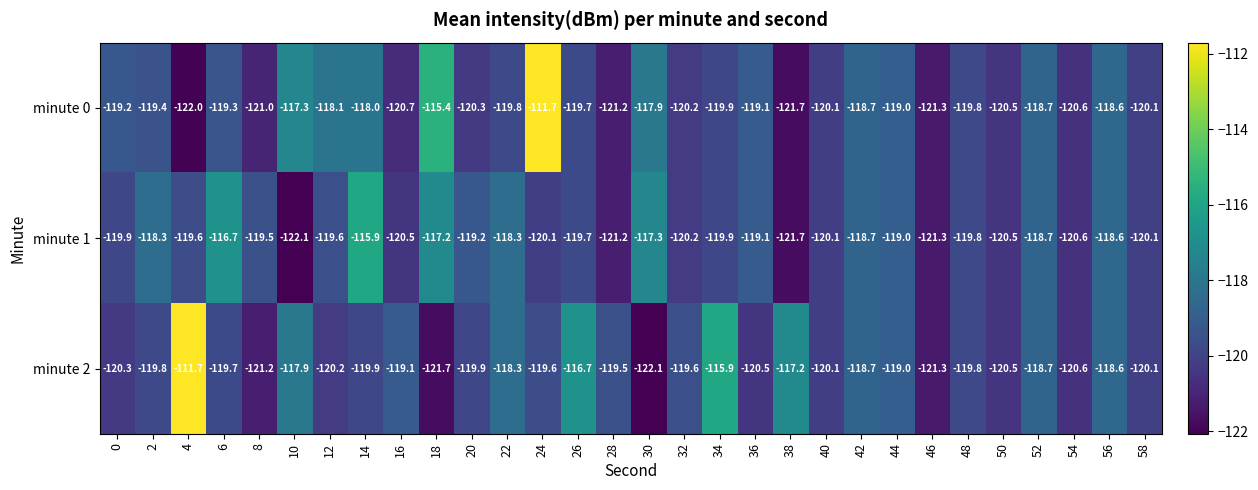

Which series has the largest total across all categories?

minute 2